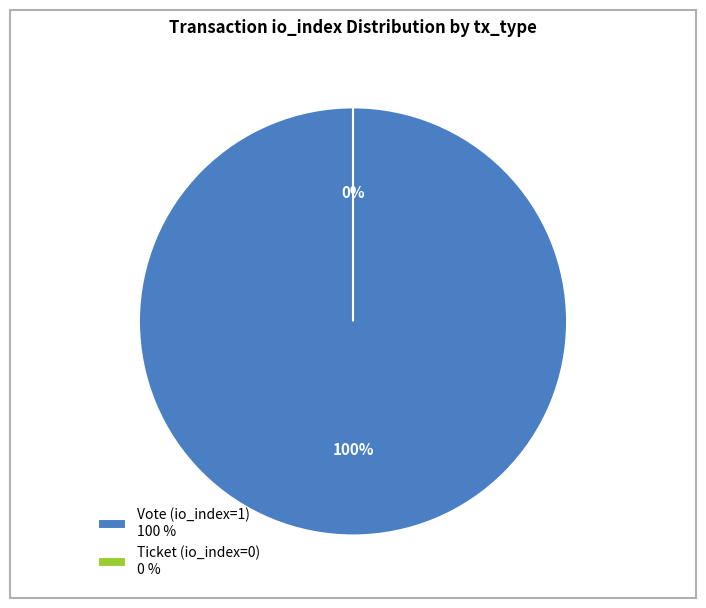

To the nearest percent, what percentage of the pie is Vote (io_index=1)?

100%